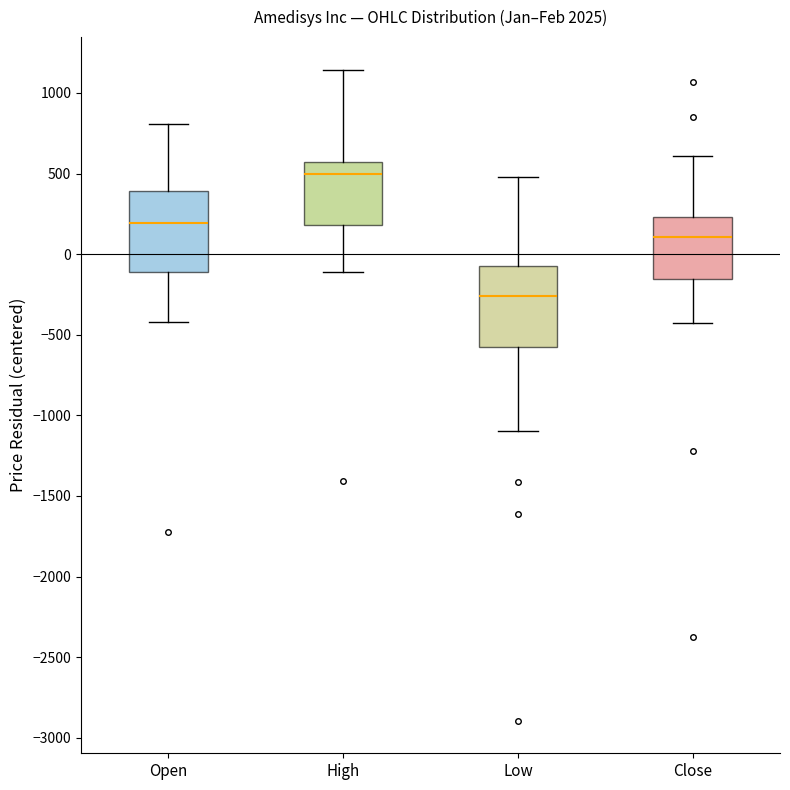

Which box has the highest median line?

High